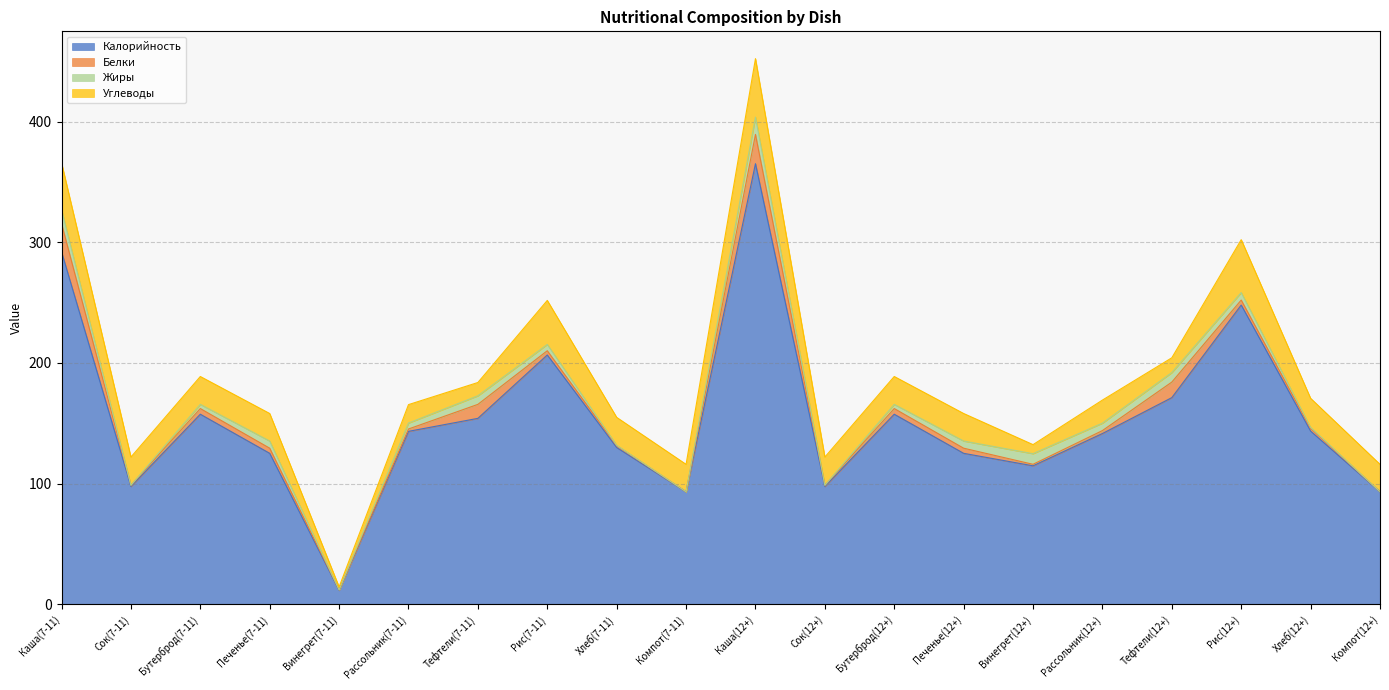

What is the total value across all series at Рассольник(7-11)?

165.5